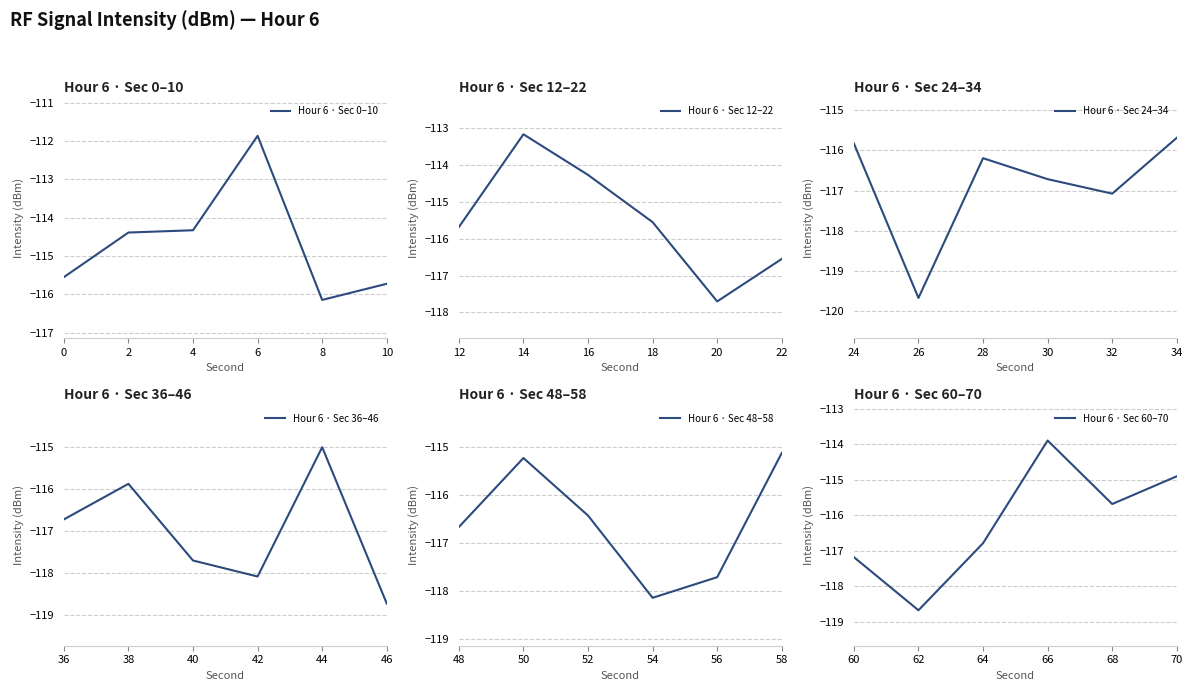

What is the difference between the Hour 6 · Sec 60–70 values at 60 and 66?

3.3